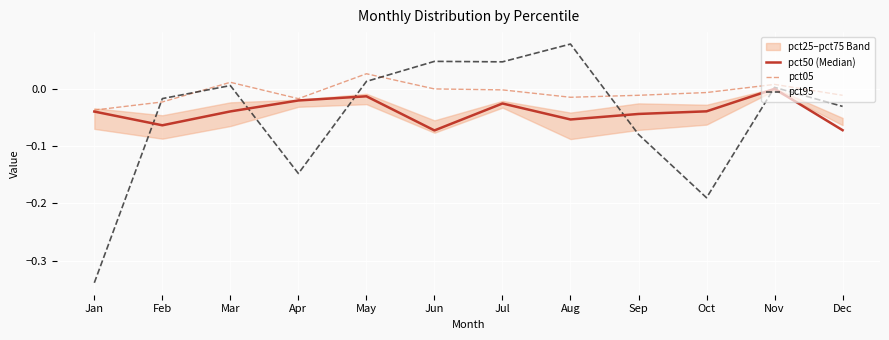

How many values in the pct95 series are below 0?

6